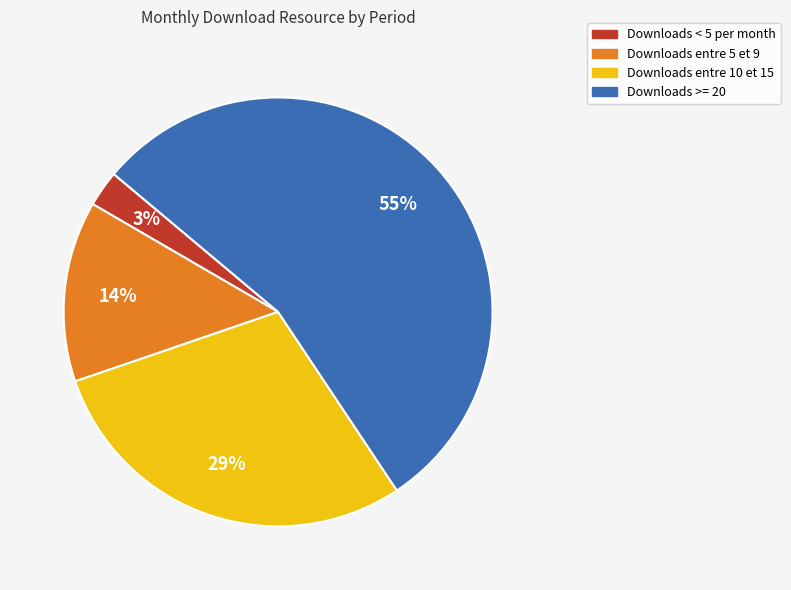

Is there a majority slice in this chart?

Yes